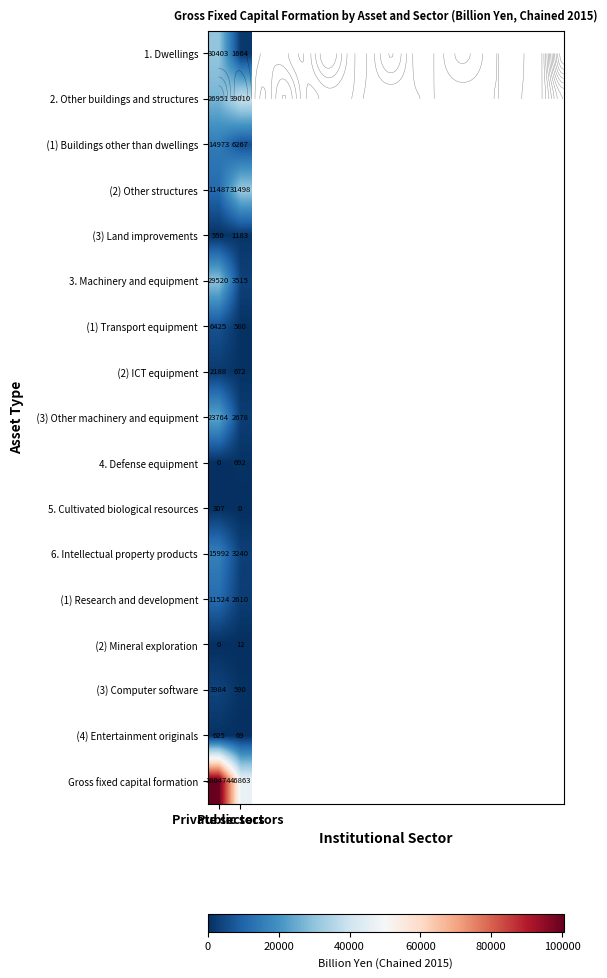

Is the value of (1) Transport equipment at Public sectors greater than the value of Gross fixed capital formation at Private sectors?

No